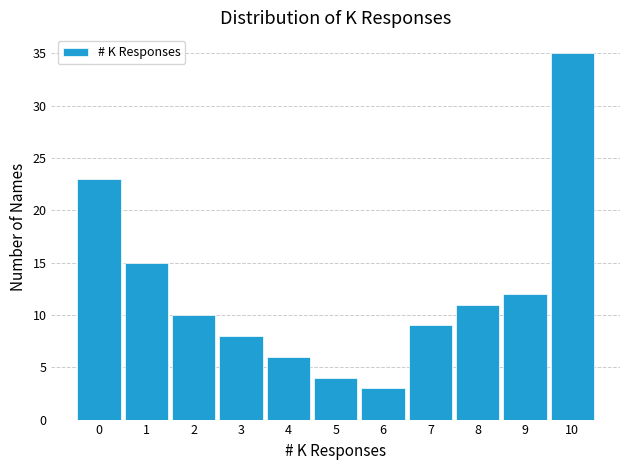

Reading left to right, extract all data points from this chart.

23	15	10	8	6	4	3	9	11	12	35